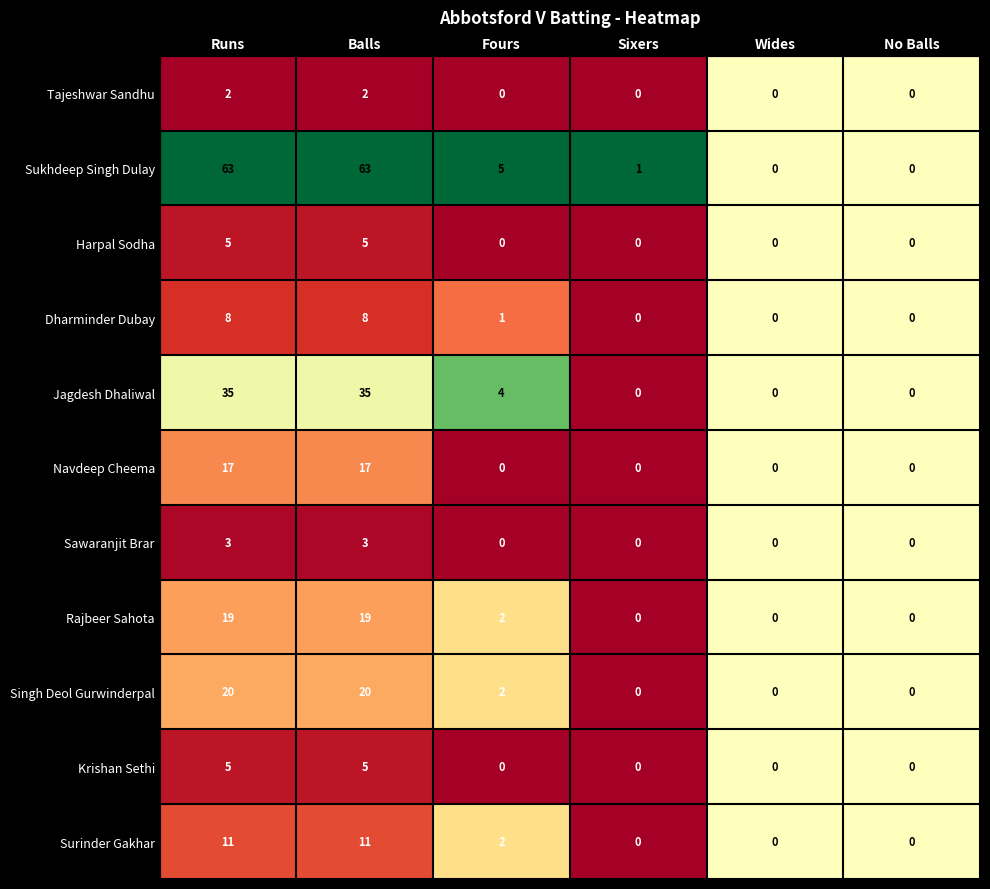

The Surinder Gakhar series shows 11 at Balls. True or false?

True